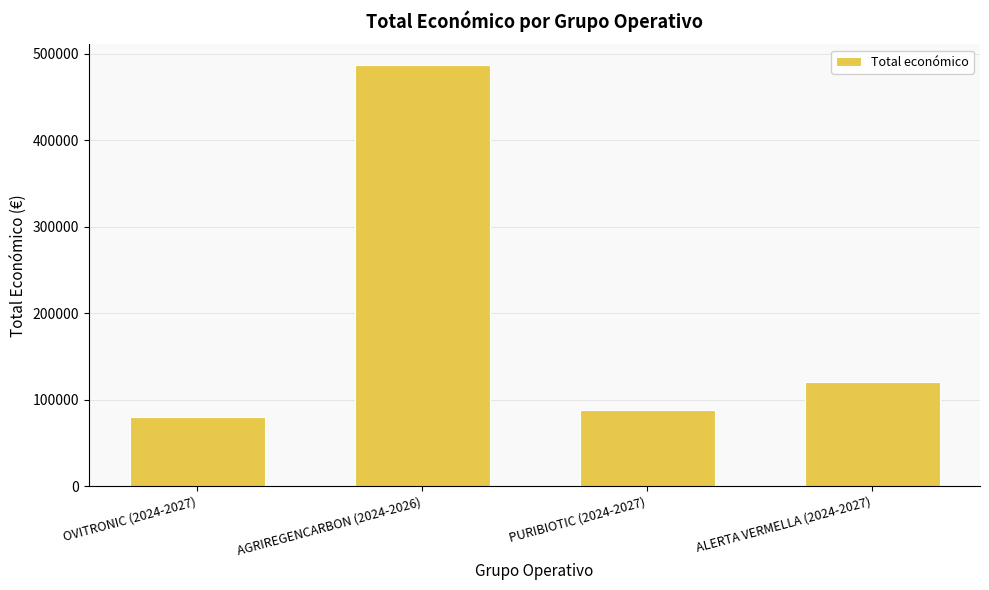

List the labels in order of value, smallest first.

OVITRONIC (2024-2027), PURIBIOTIC (2024-2027), ALERTA VERMELLA (2024-2027), AGRIREGENCARBON (2024-2026)